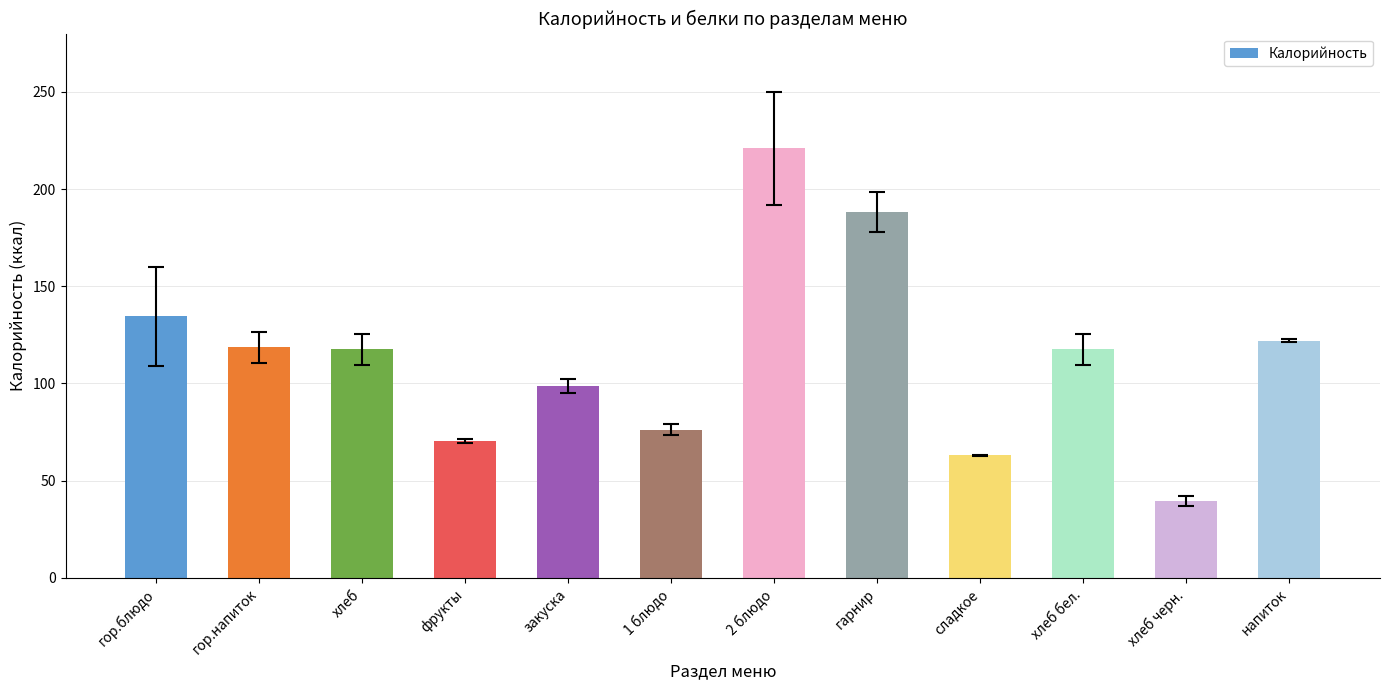

What is the difference between the maximum and minimum values?

181.4